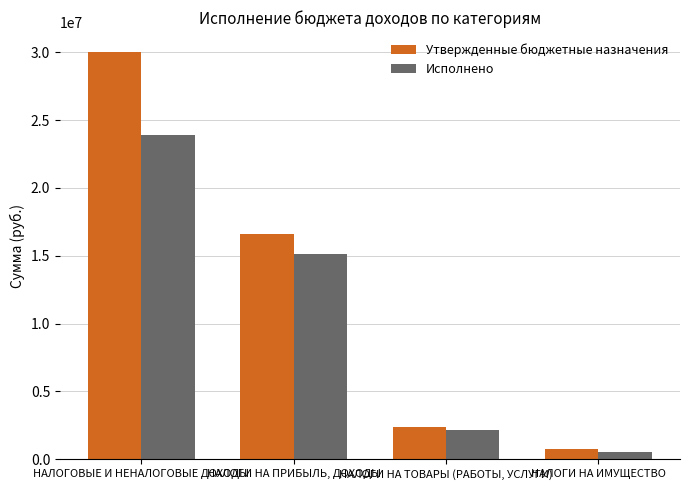

Are the bars grouped side by side (vs. stacked)?

Yes